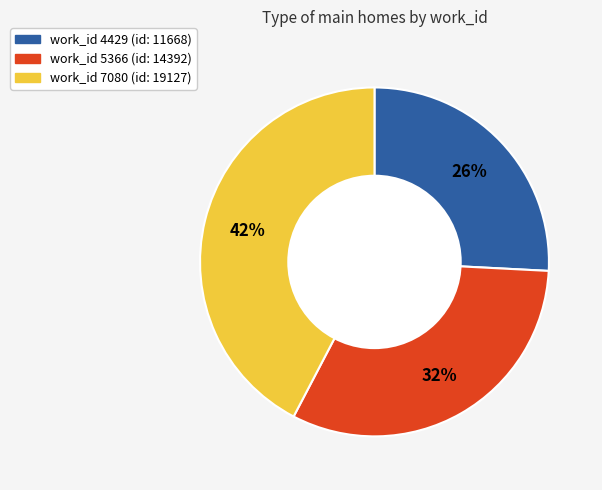

To the nearest percent, what is the average slice percentage?

33%